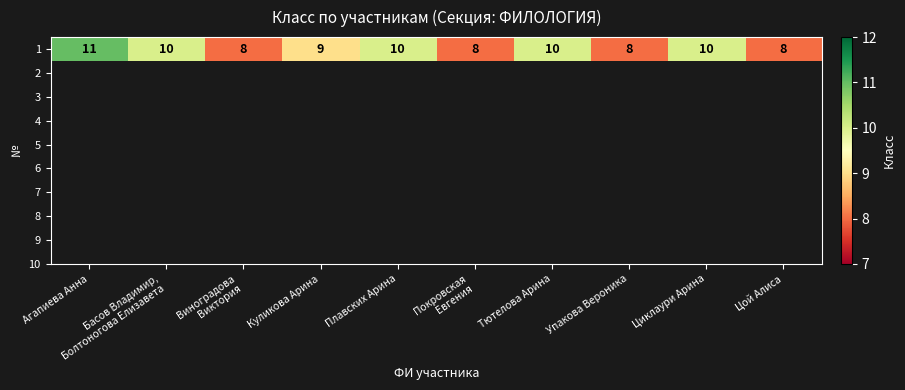

What is the maximum value shown in the chart?

11